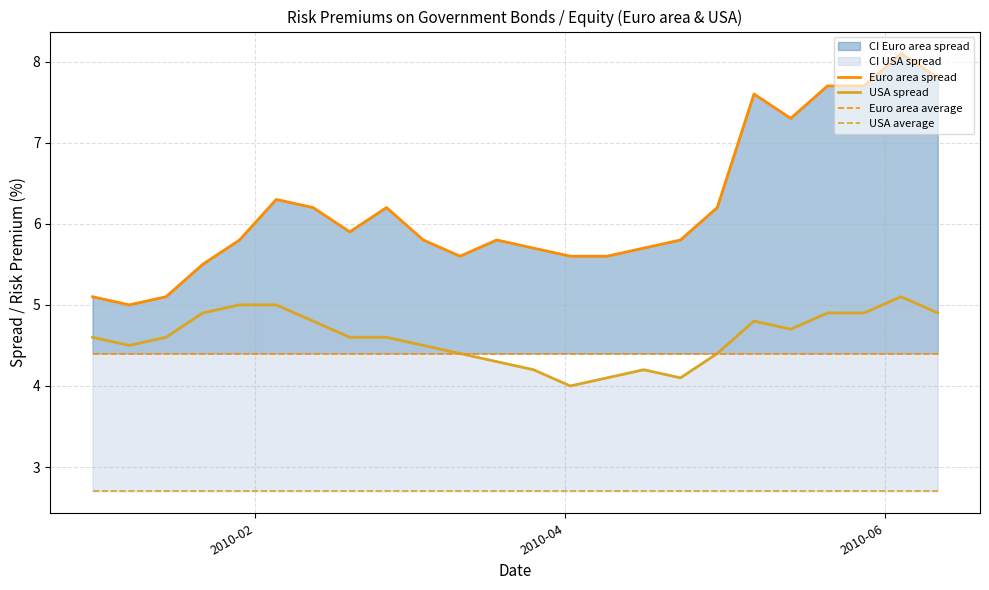

What is the sum of all Euro area spread values?

149.1